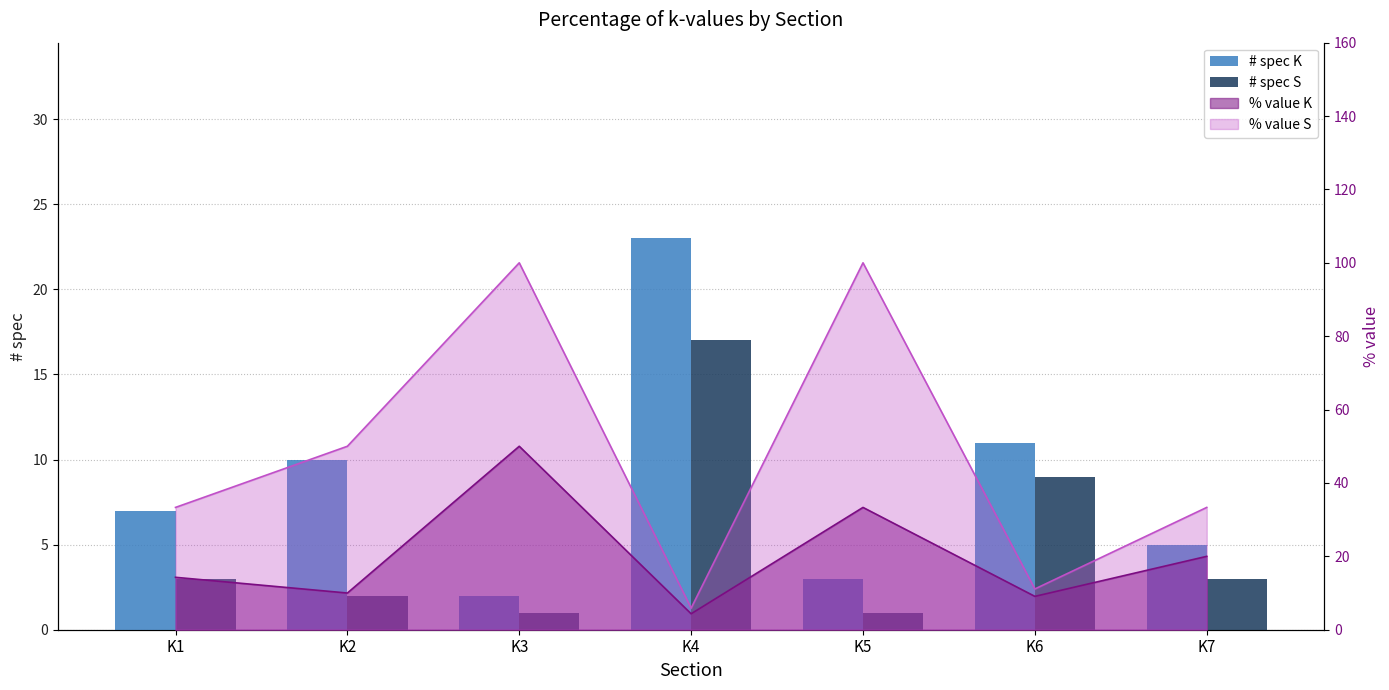

Which label corresponds to the largest value in the chart?

K4